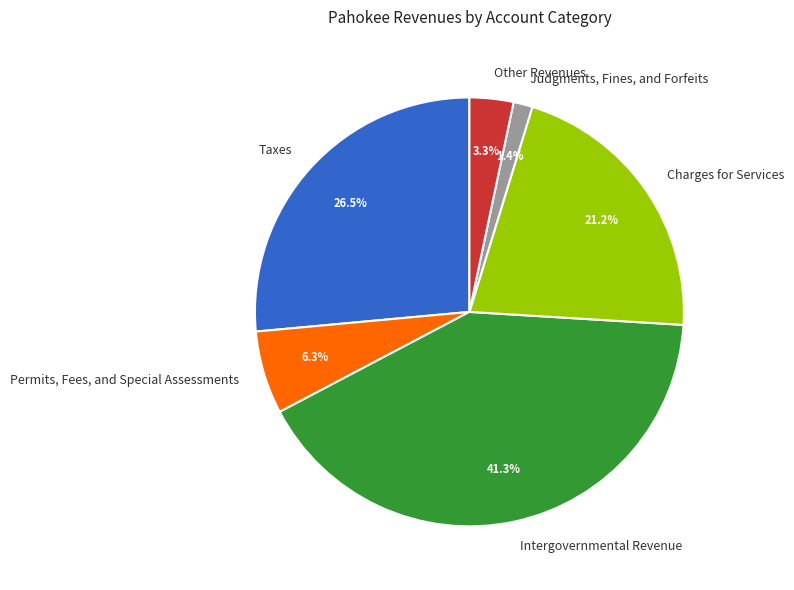

How many slices are in this pie chart?

6